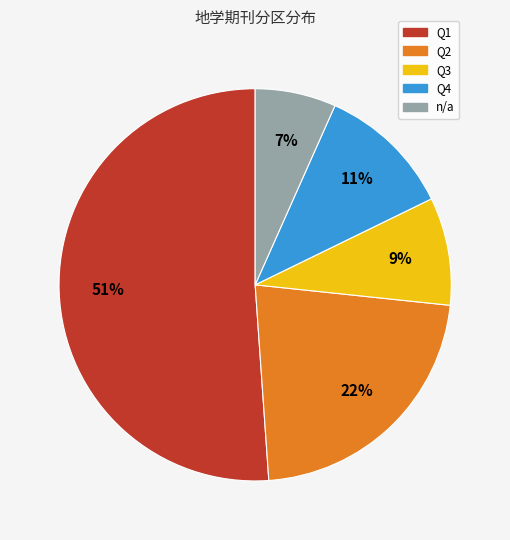

Is there any slice that represents more than half of the pie?

Yes